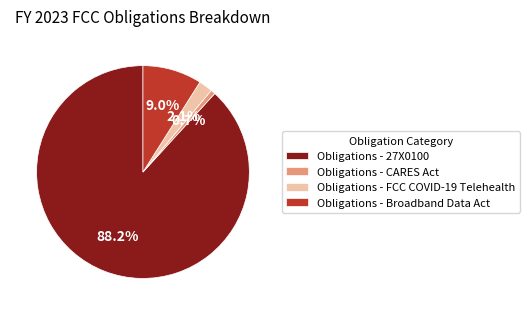

Does Obligations - 27X0100 represent more than half of the total?

Yes